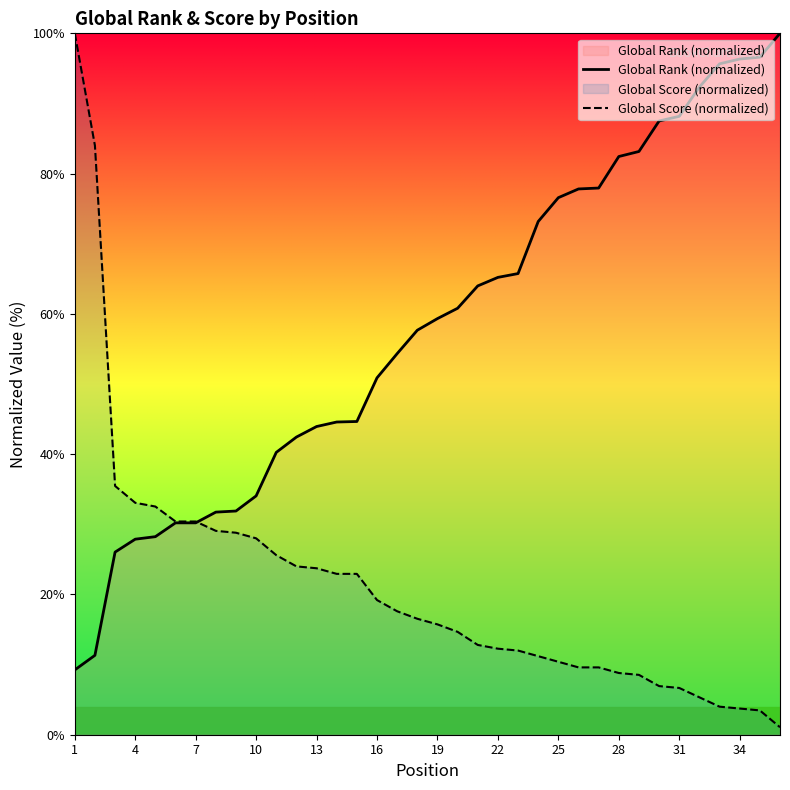

The value of Global Rank (normalized) at 28 is 56.9. True or false?

False